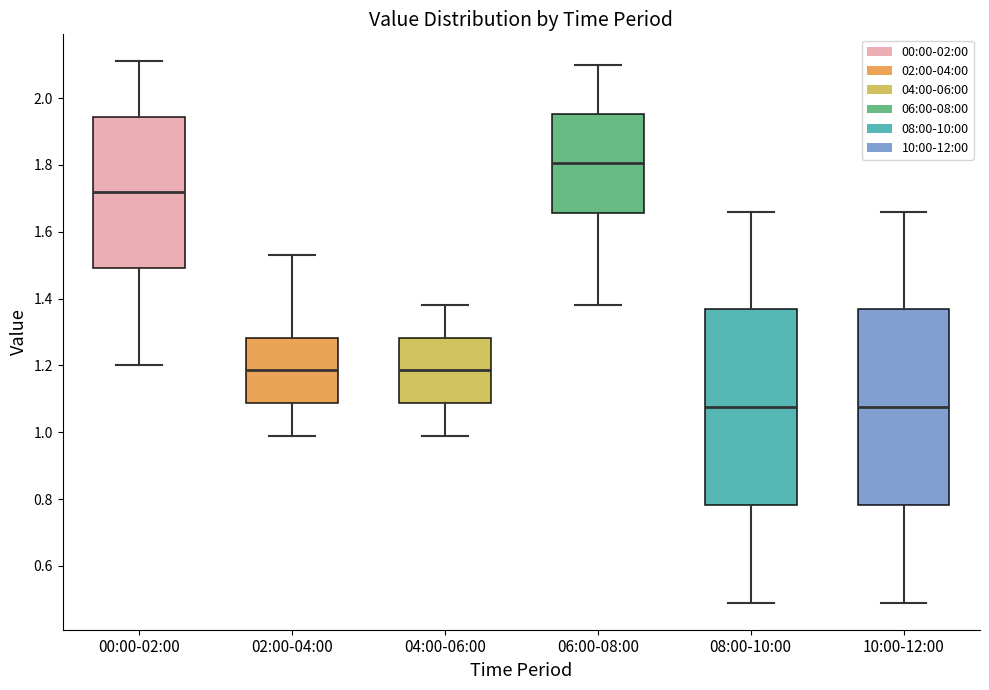

Reading left to right, read every box against the y-axis: the position of its median line, the range the box covers, and the ends of its whiskers. The values are not printed on the chart, so give them approximately, as read against the axis.

00:00-02:00: median 1.72, box 1.50 to 1.94, whiskers 1.20 to 2.12
02:00-04:00: median 1.18, box 1.08 to 1.28, whiskers 1.00 to 1.54
04:00-06:00: median 1.18, box 1.08 to 1.28, whiskers 1.00 to 1.38
06:00-08:00: median 1.80, box 1.66 to 1.96, whiskers 1.38 to 2.10
08:00-10:00: median 1.08, box 0.78 to 1.36, whiskers 0.50 to 1.66
10:00-12:00: median 1.08, box 0.78 to 1.36, whiskers 0.50 to 1.66